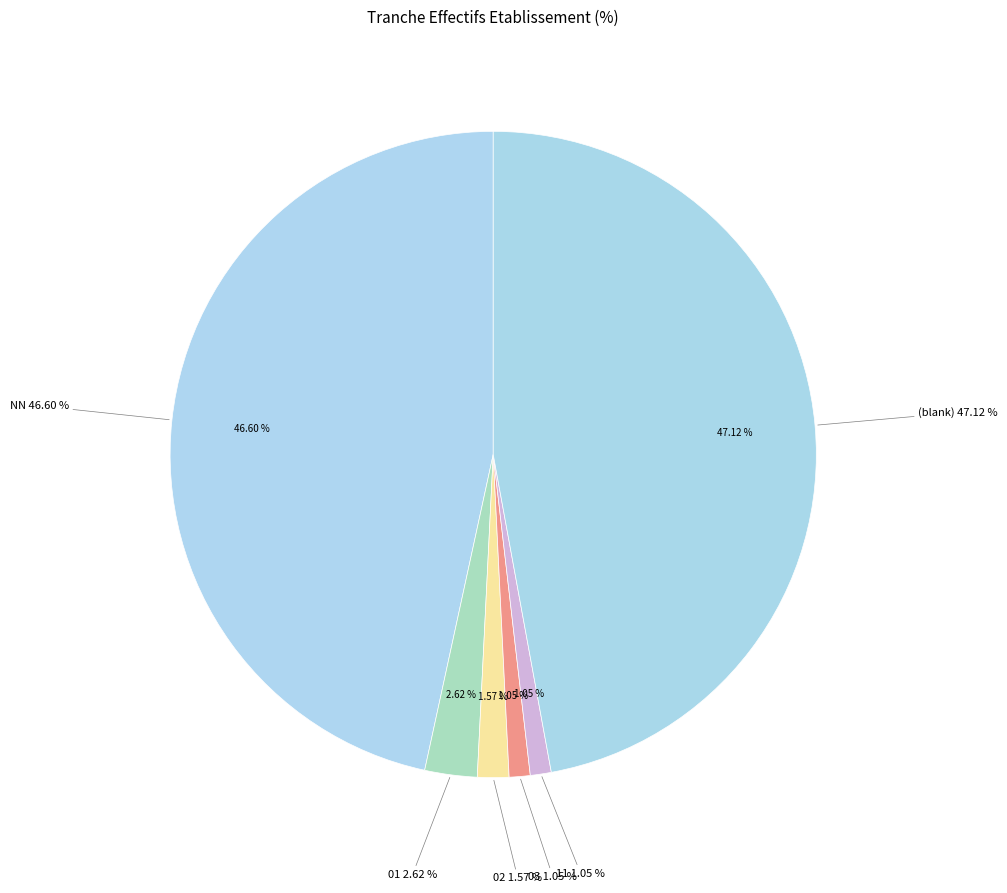

Is 02 the majority of the pie?

No